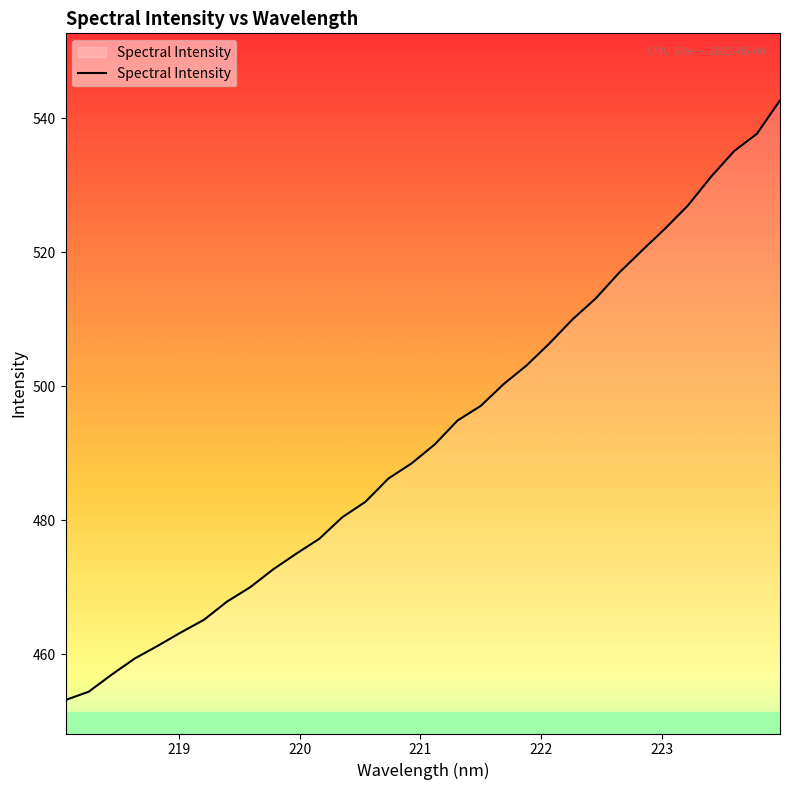

What is the difference between the maximum and minimum values?

89.4